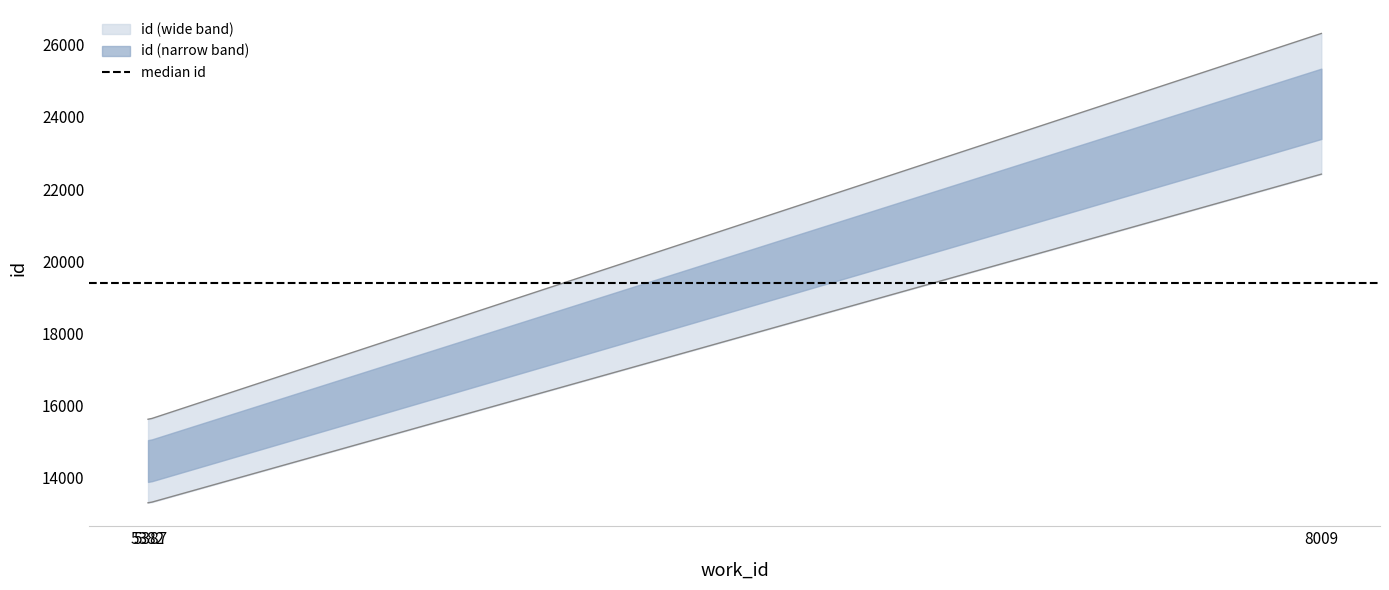

Does the chart display data point markers on the line(s)?

No